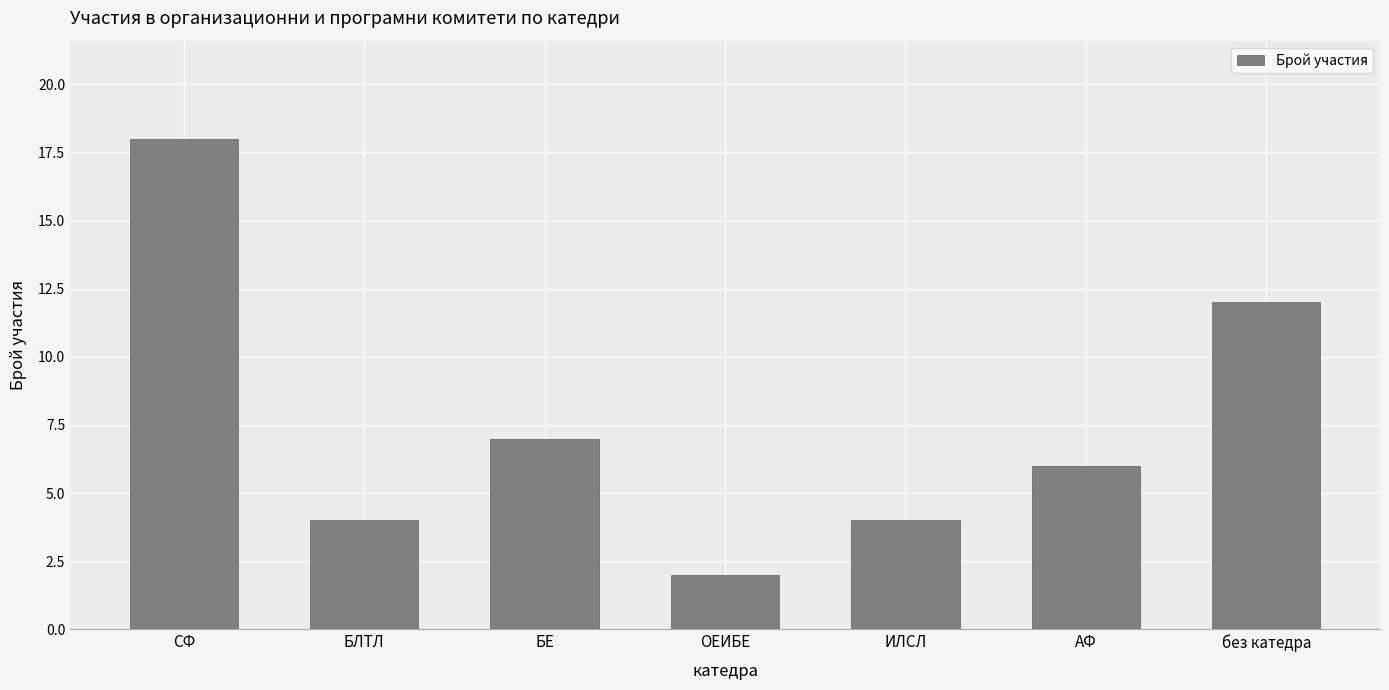

What is the difference between the maximum and minimum values?

16